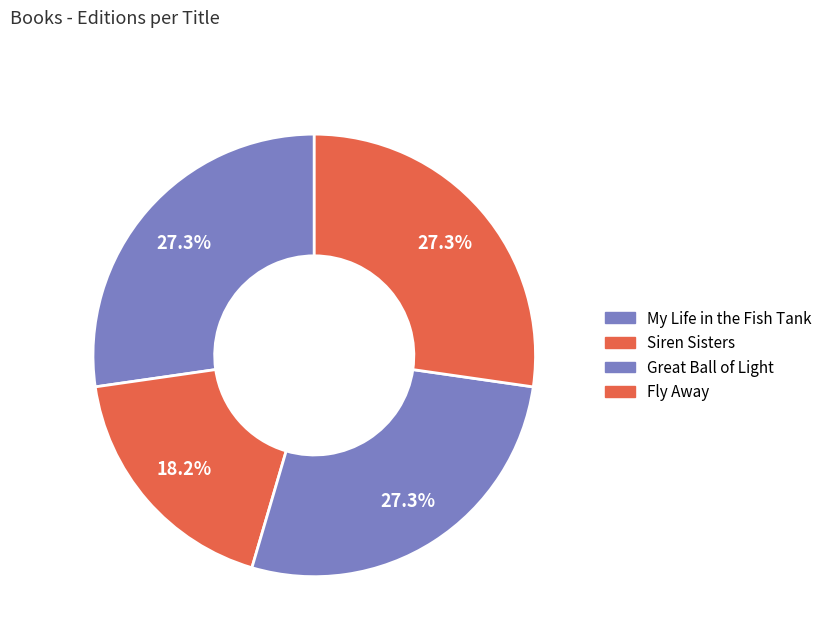

Rank the categories by value from lowest to highest.

Siren Sisters, My Life in the Fish Tank, Great Ball of Light, Fly Away